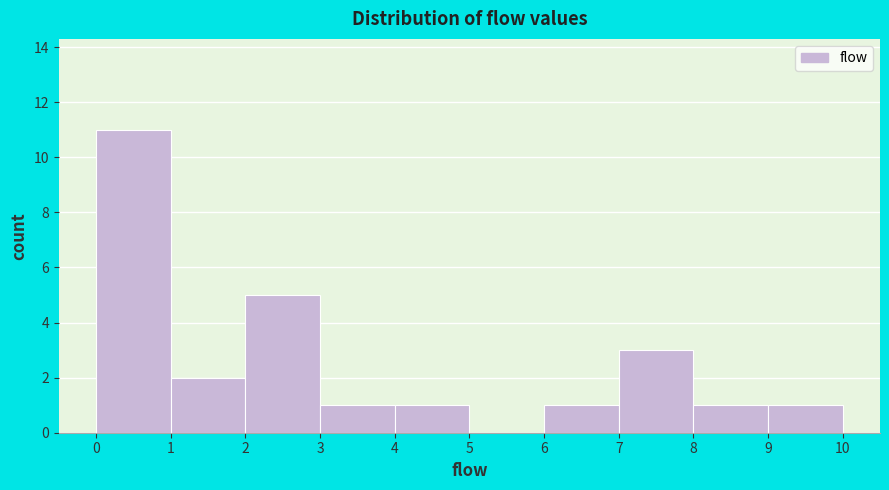

Over which range of the x-axis is the bar tallest?

0 to 1